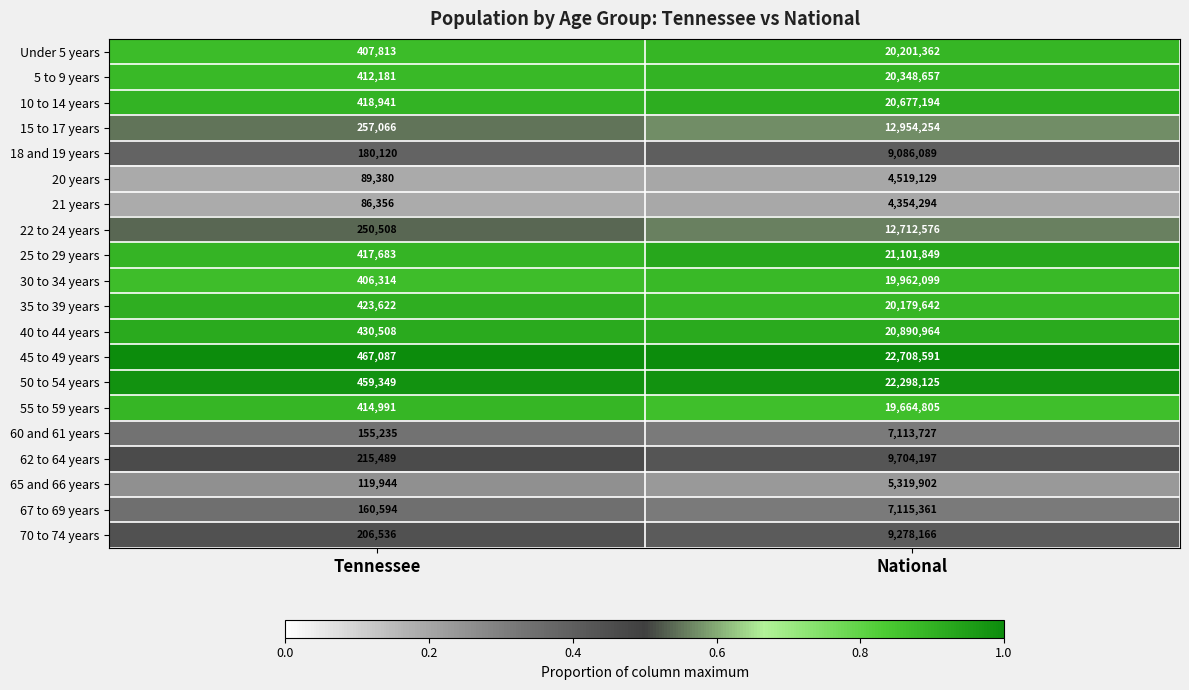

What is the total value across all series at Tennessee?

5979717